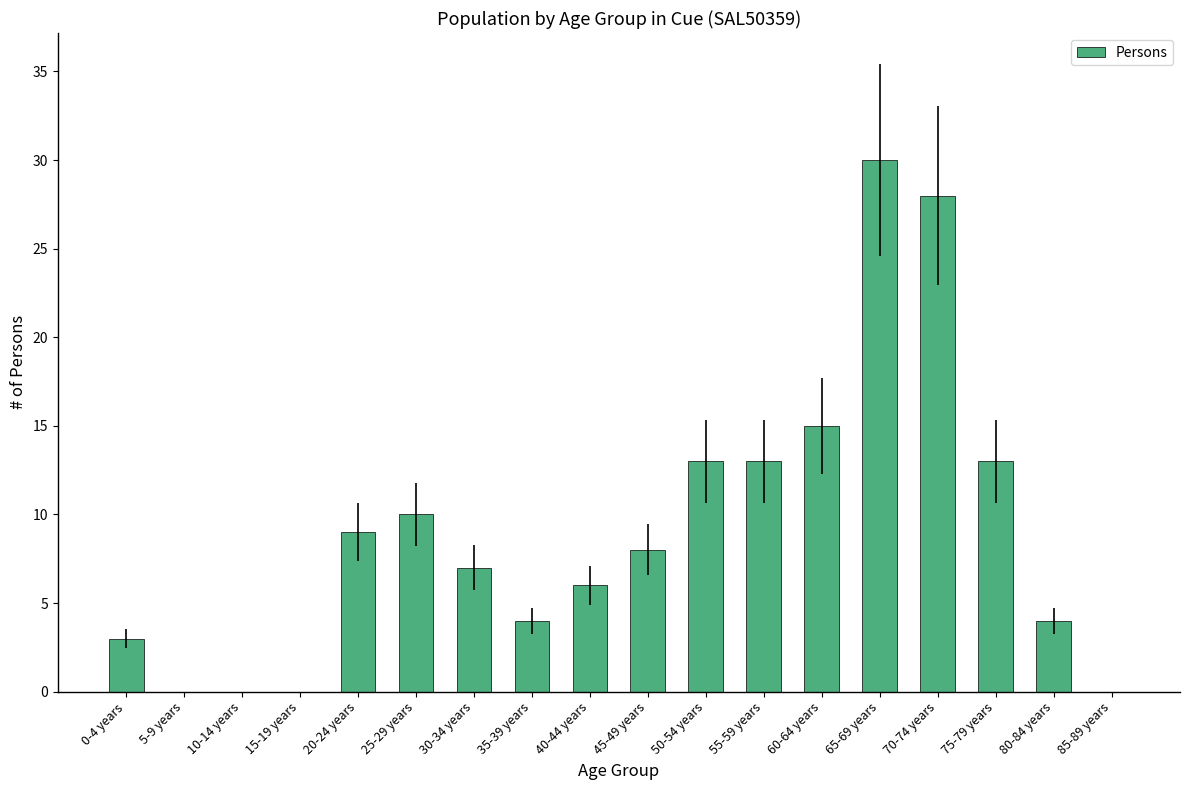

True or false: the data shows 1 at 0-4 years.

False